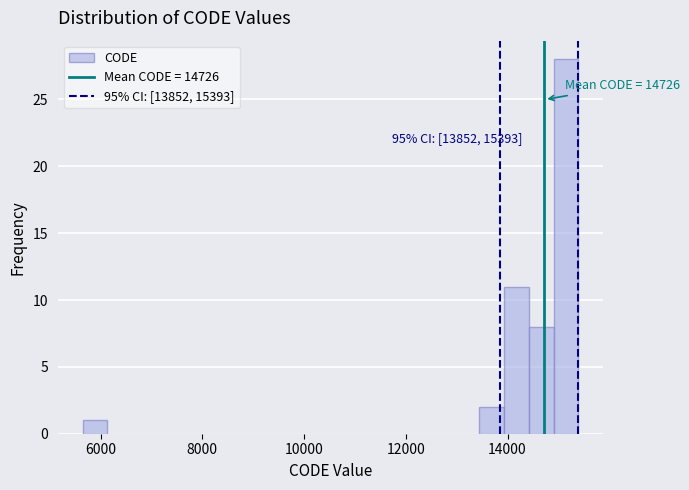

Around what value on the x-axis is the tallest bar? Give the approximate position of its centre, as read against the axis.

15200